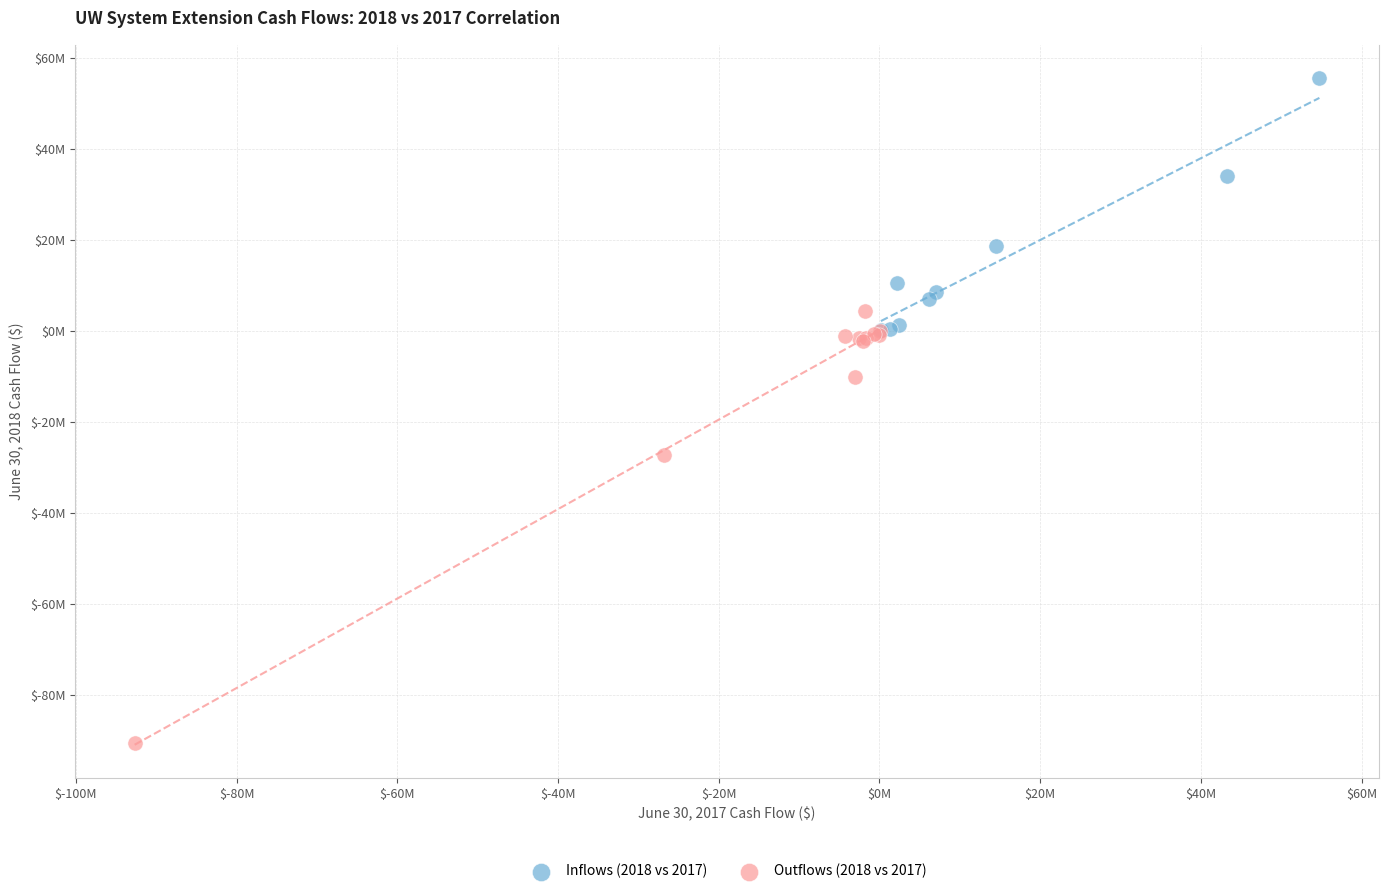

Which series contains the highest Y value?

Inflows (2018 vs 2017)